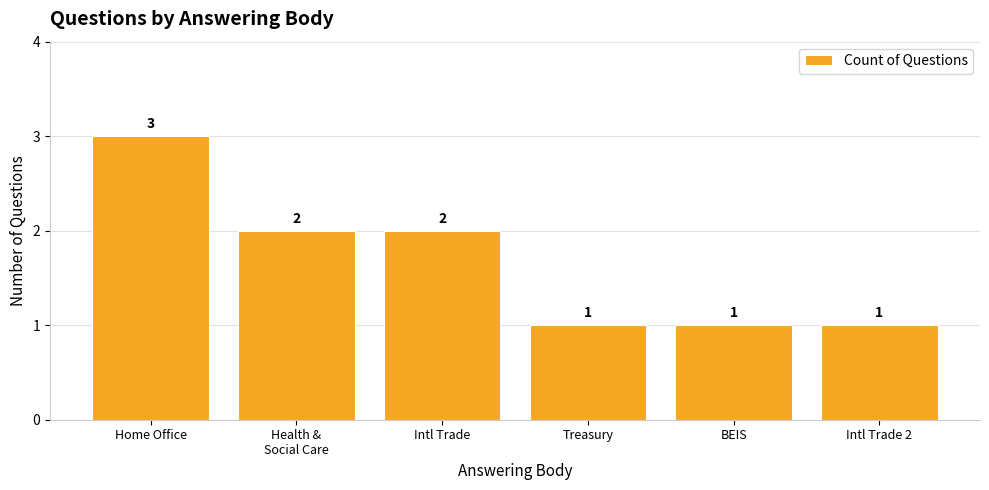

What is the label of the 5th bar from the right?

Health &
Social Care